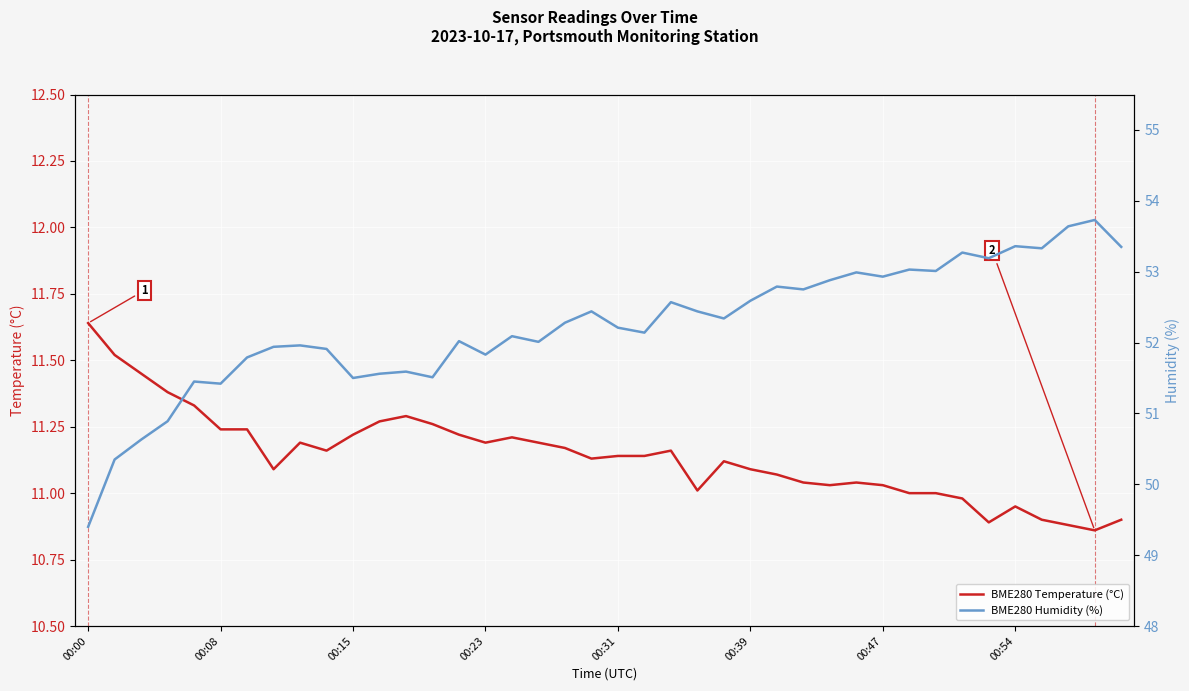

Is it true that BME280 Temperature (°C) equals 2.7 at 00:39?

False